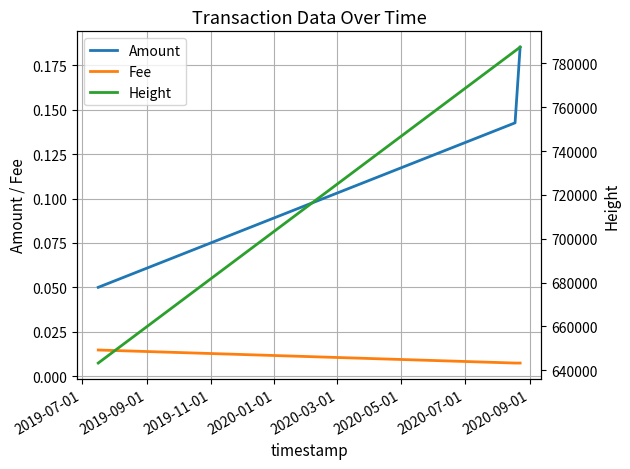

What is the lowest value of the Amount series?

0.1